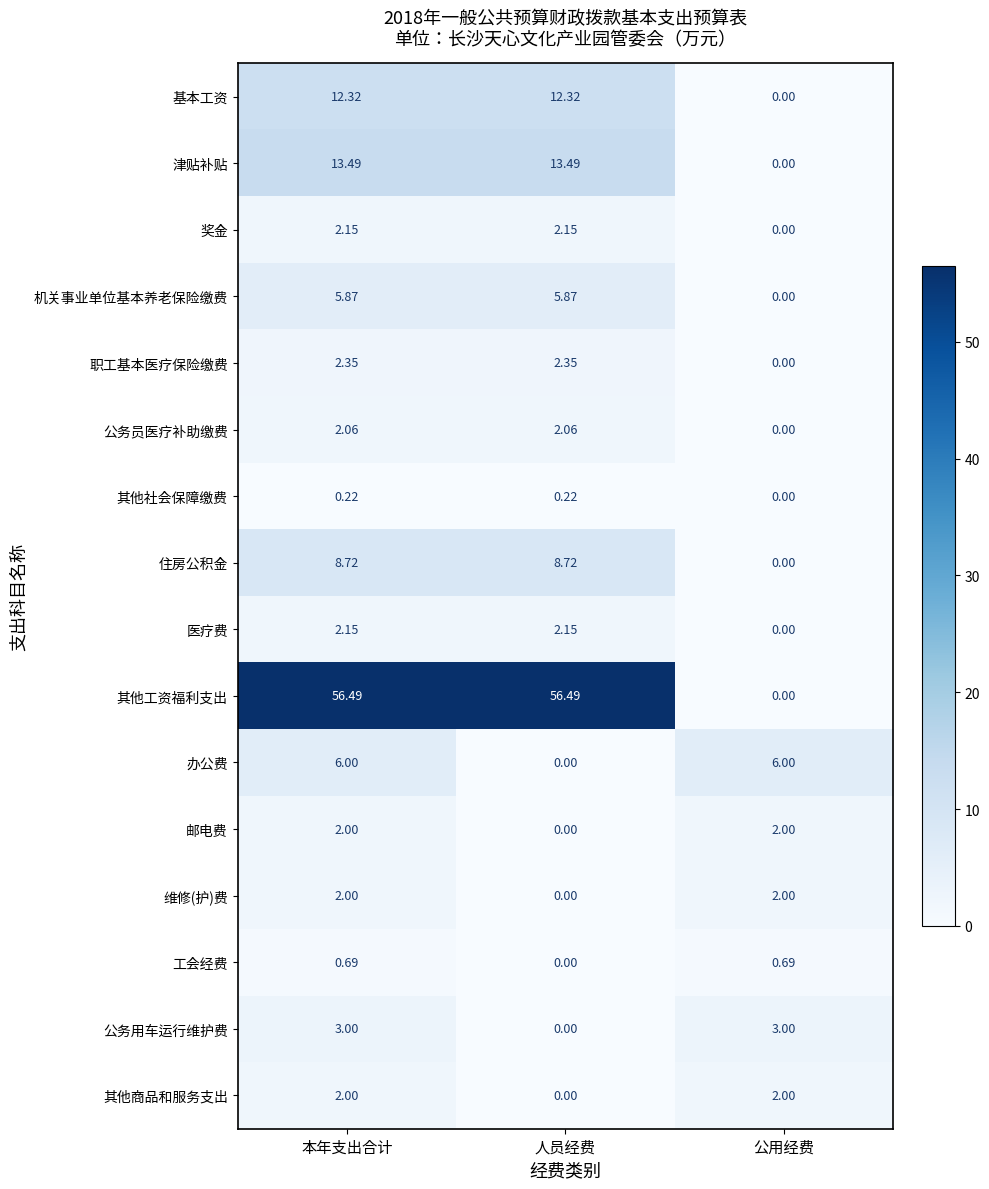

Is the value of 其他工资福利支出 at 公用经费 greater than the value of 公务用车运行维护费 at 本年支出合计?

No